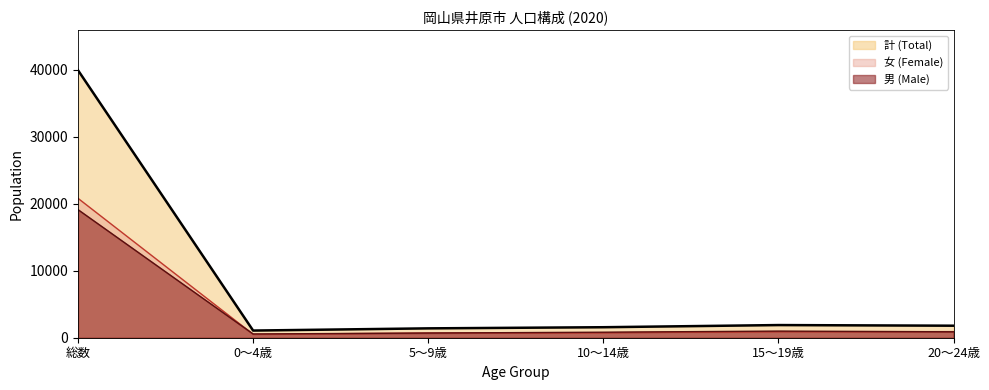

At 5～9歳, list the series in order from smallest to largest.

女 (Female), 男 (Male), 計 (Total)